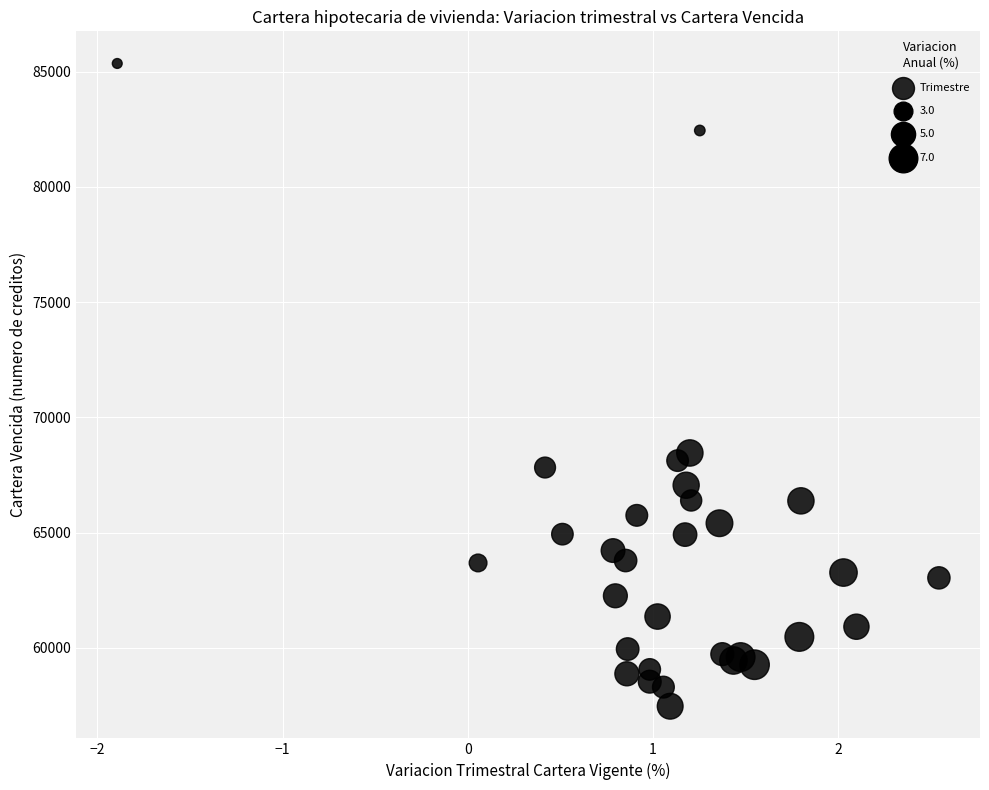

What Y value in the scatter plot is closest to 71411?

68456